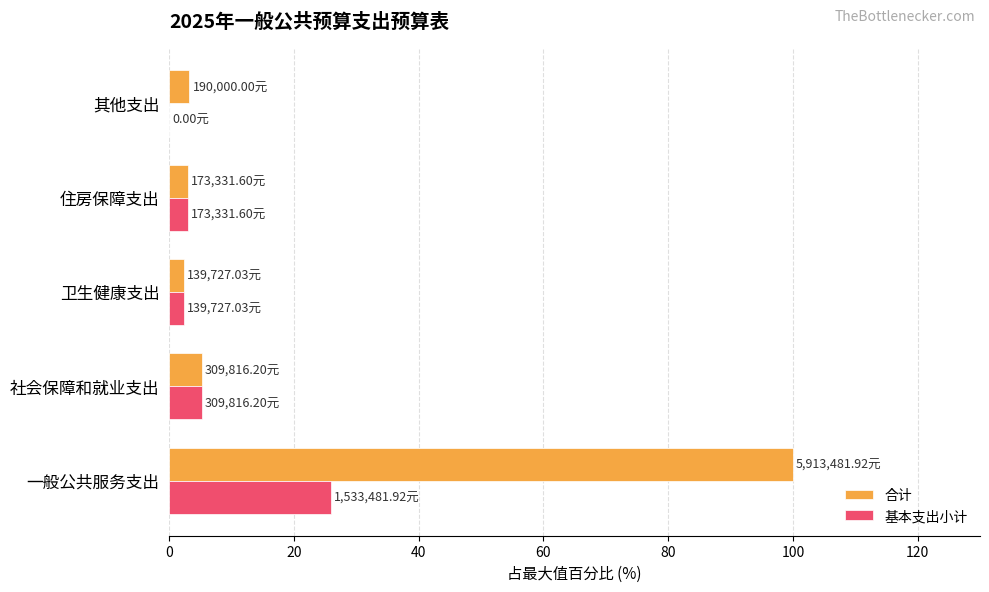

Between 一般公共服务支出 and 社会保障和就业支出, which series saw the biggest shift?

合计